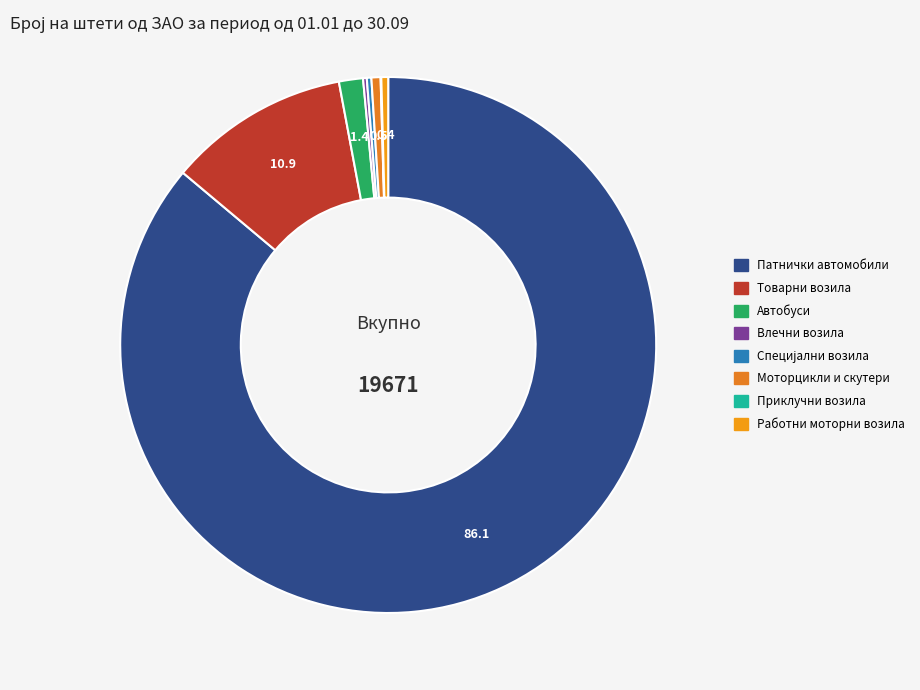

How many slices are in this pie chart?

8